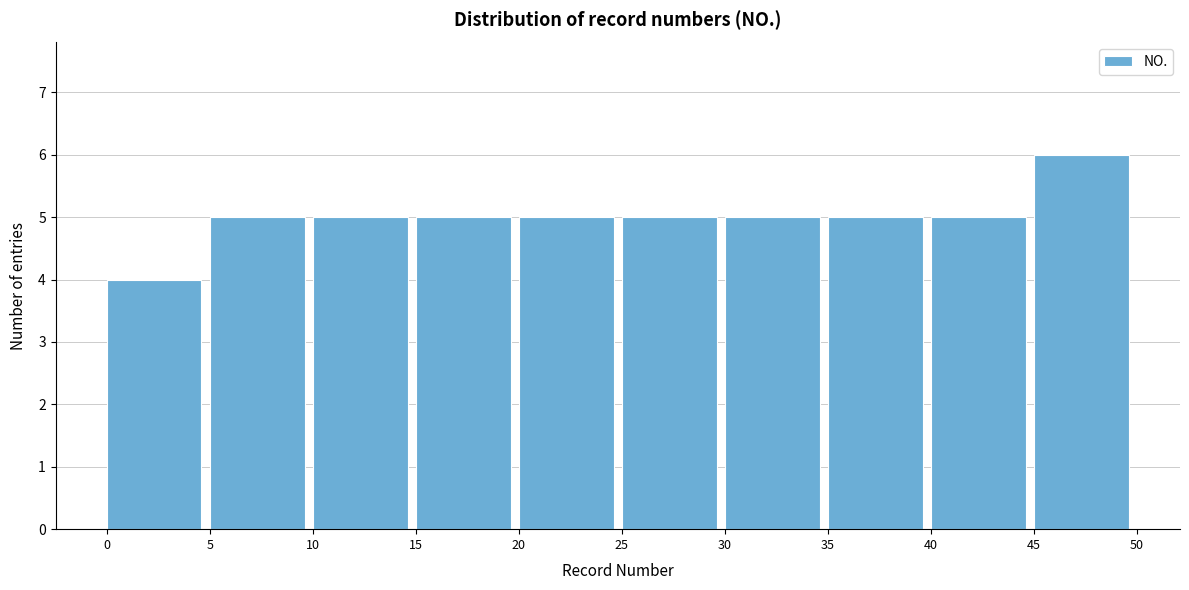

What is the height of the bar covering 45 to 50 on the x-axis? The values are not printed on the chart, so give them approximately, as read against the axis.

6